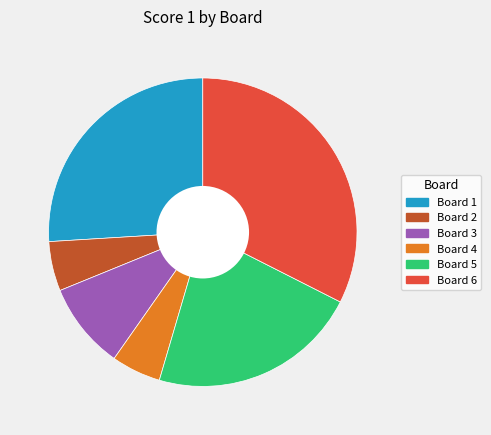

Which category has the biggest portion of the pie?

Board 6